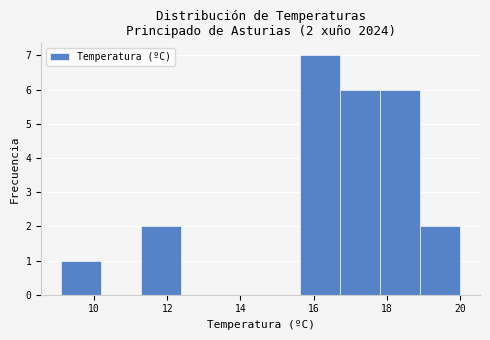

Over which range of the x-axis is the bar tallest?

15.6 to 16.8